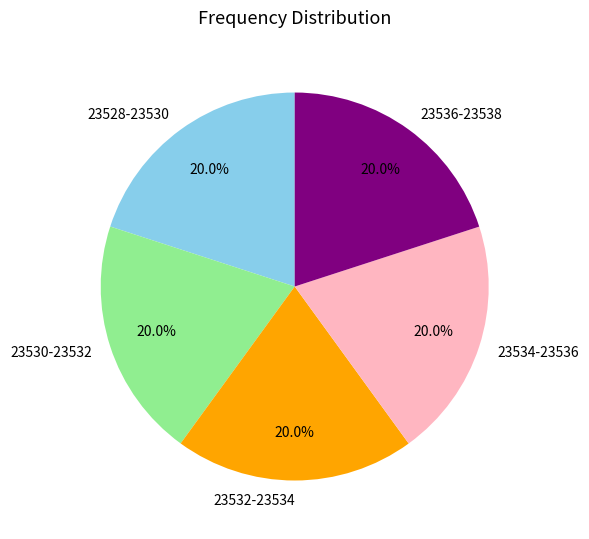

Does any single category account for the majority?

No